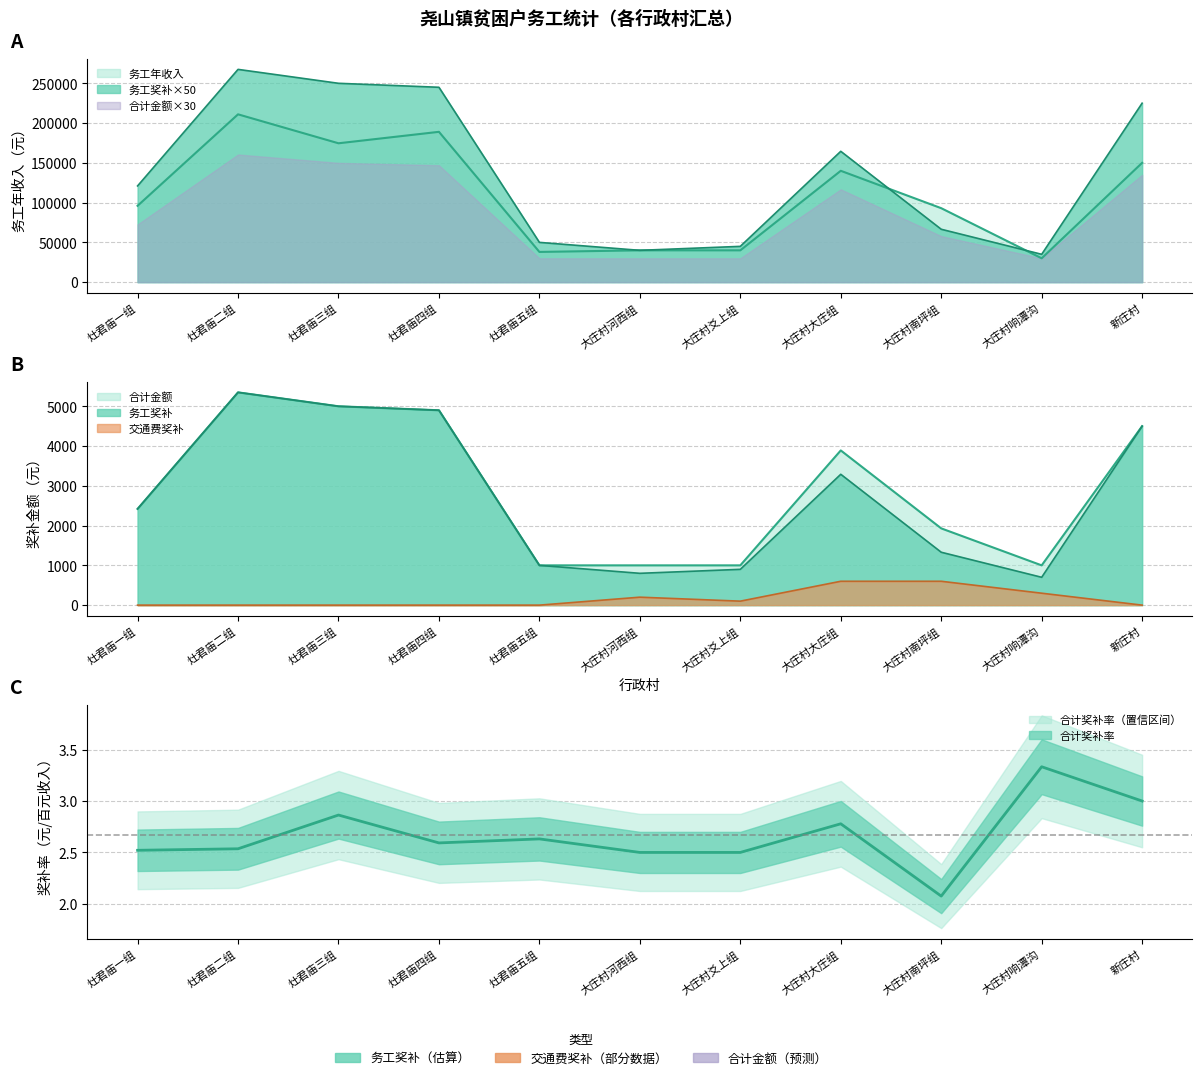

Which series has the widest spread of values?

务工年收入(元)